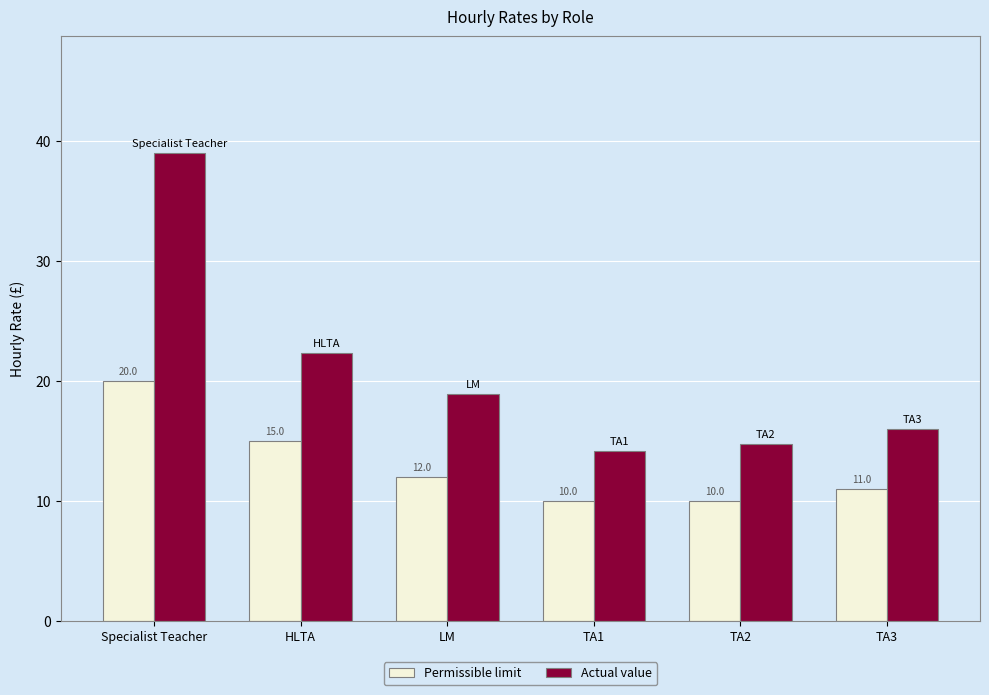

What value does the Permissible limit series have at HLTA?

15.0